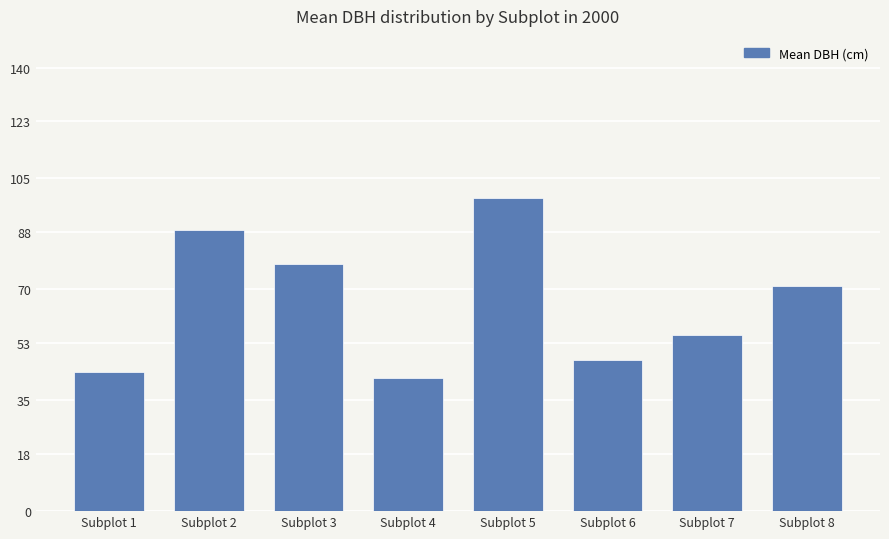

Reading left to right, extract all data points from this chart.

Subplot 1=44.0	Subplot 2=88.7	Subplot 3=77.9	Subplot 4=41.9	Subplot 5=98.8	Subplot 6=47.8	Subplot 7=55.7	Subplot 8=71.0